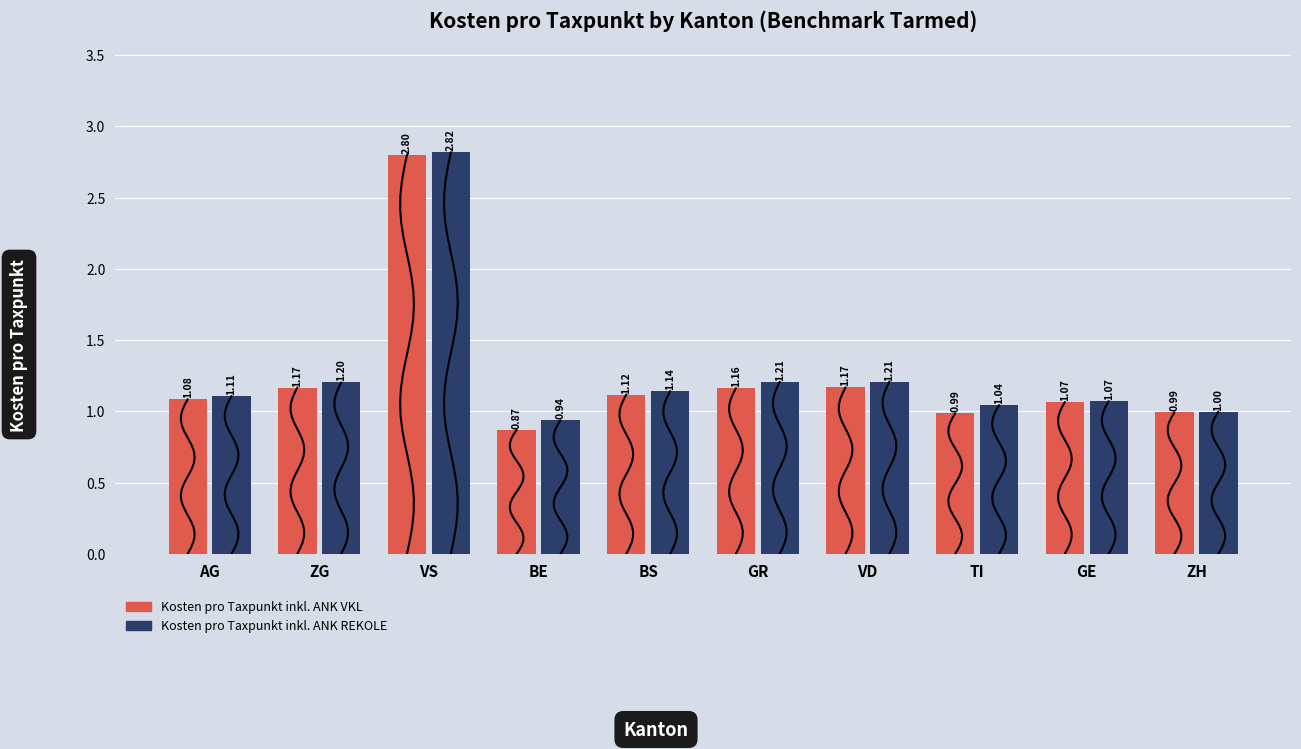

What is the average value of the Kosten pro Taxpunkt inkl. ANK REKOLE series?

1.3